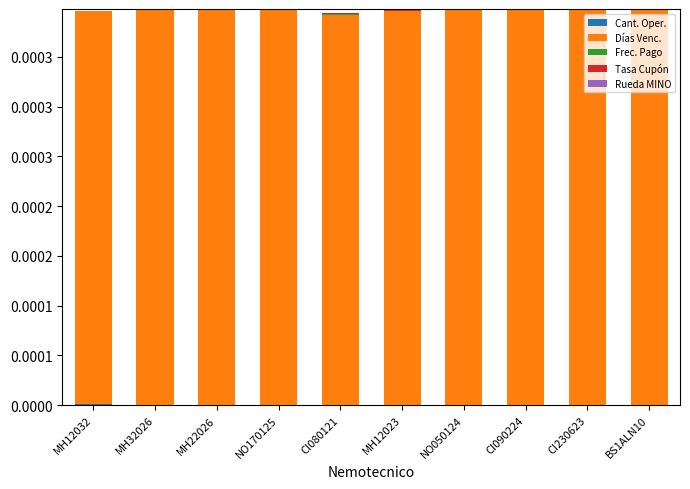

Are the bars grouped side by side (vs. stacked)?

No